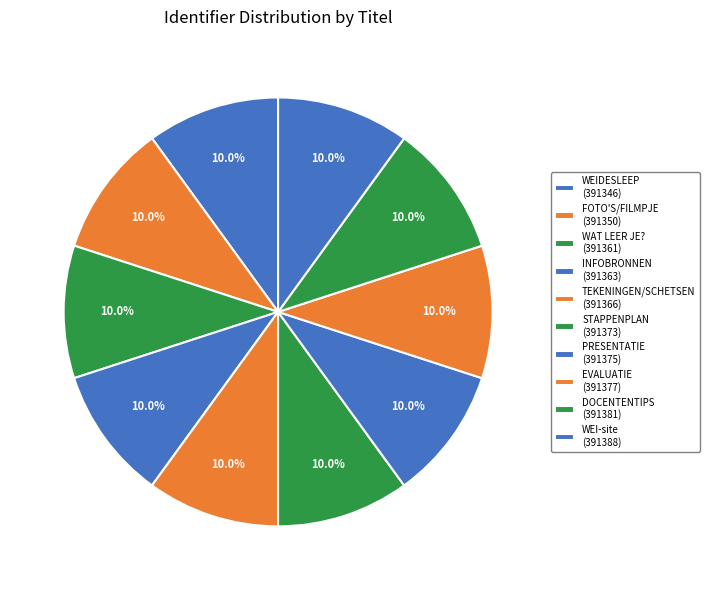

Is the sum of WEIDESLEEP and WEI-site greater than half?

No